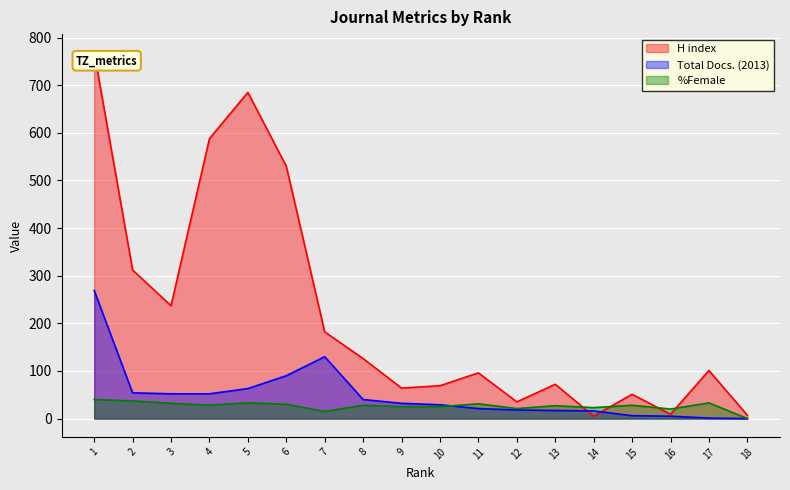

Is the value of Total Docs. (2013) at 3 greater than the value of %Female at 18?

Yes